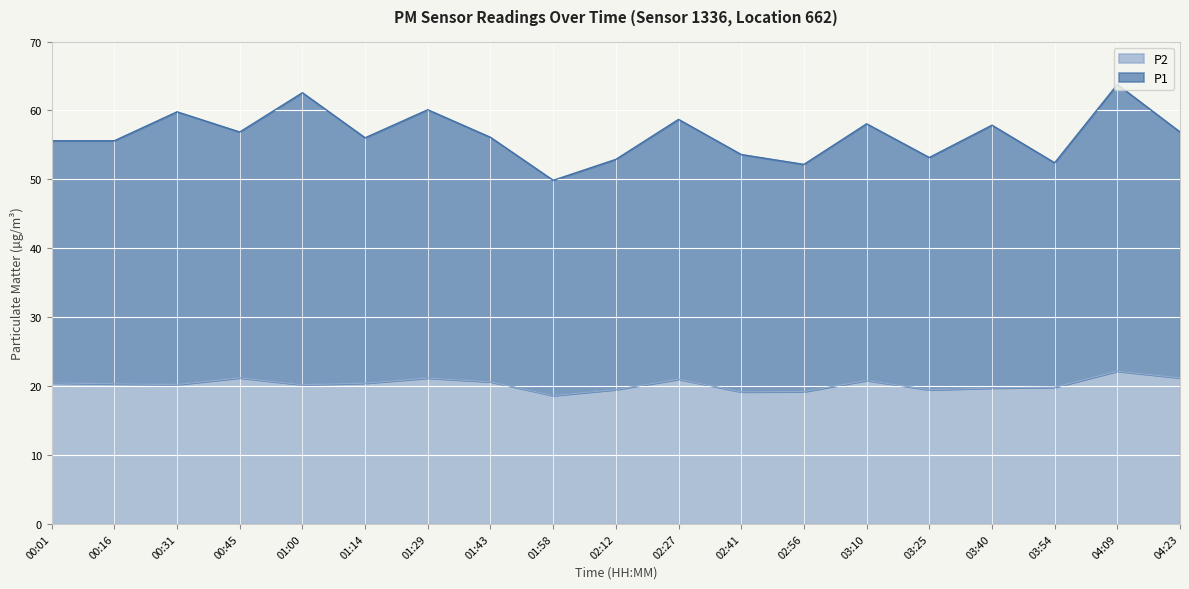

What value does the P1 series have at 00:45?

56.9